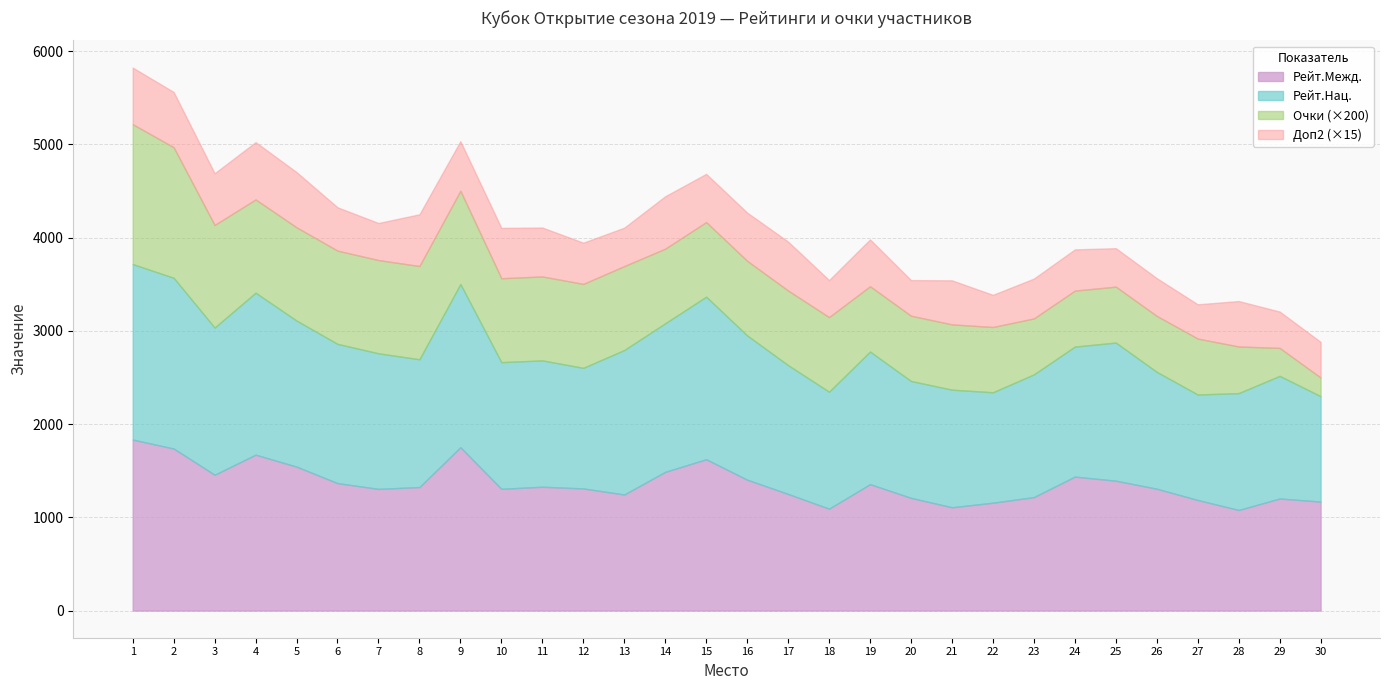

True or false: Рейт.Нац. and Доп2 intersect in this chart.

False